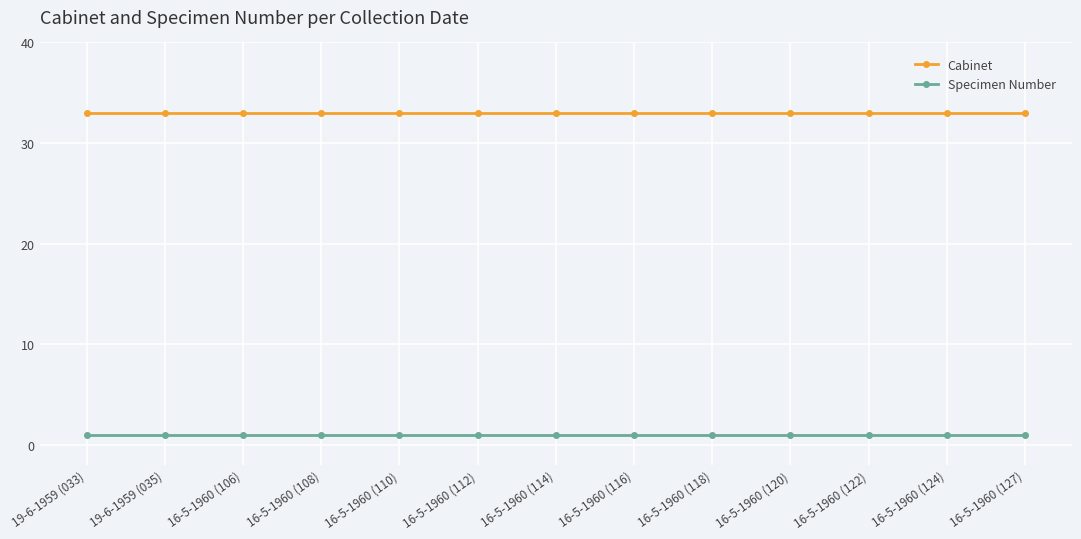

True or false: Specimen Number and Cabinet intersect in this chart.

False